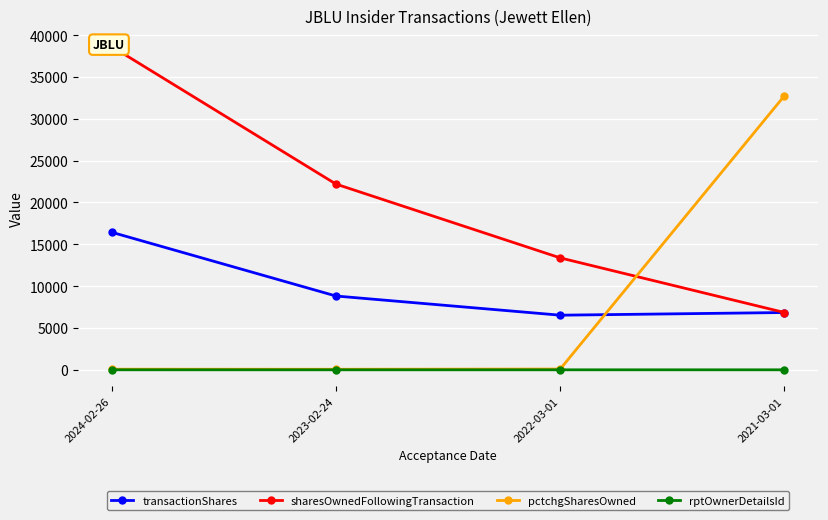

Reading left to right, transcribe all the data shown in this chart.

transactionShares: 16443	8823	6530	6849
sharesOwnedFollowingTransaction: 38645	22202	13379	6849
pctchgSharesOwned: 74	66	95	32767
rptOwnerDetailsId: 4	2	2	2